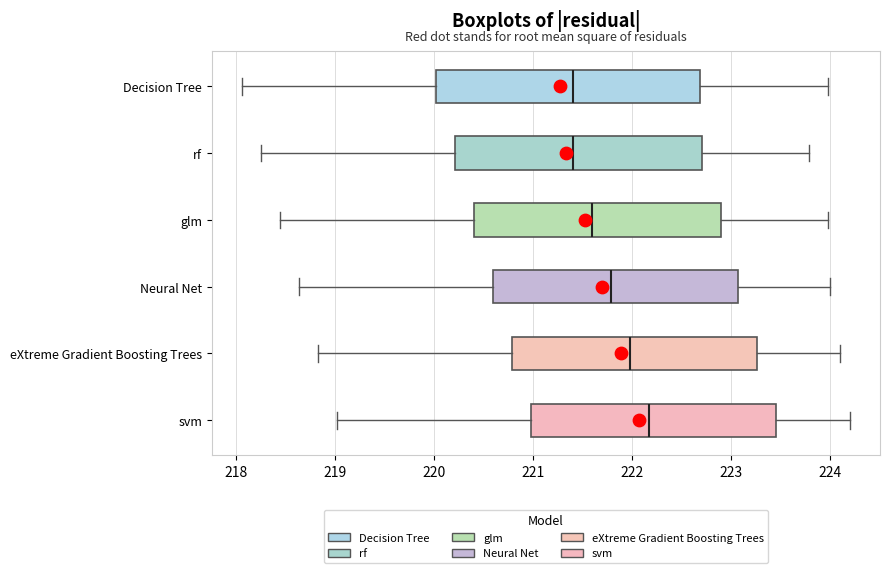

Which box is the widest, from its left edge to its right edge?

Decision Tree